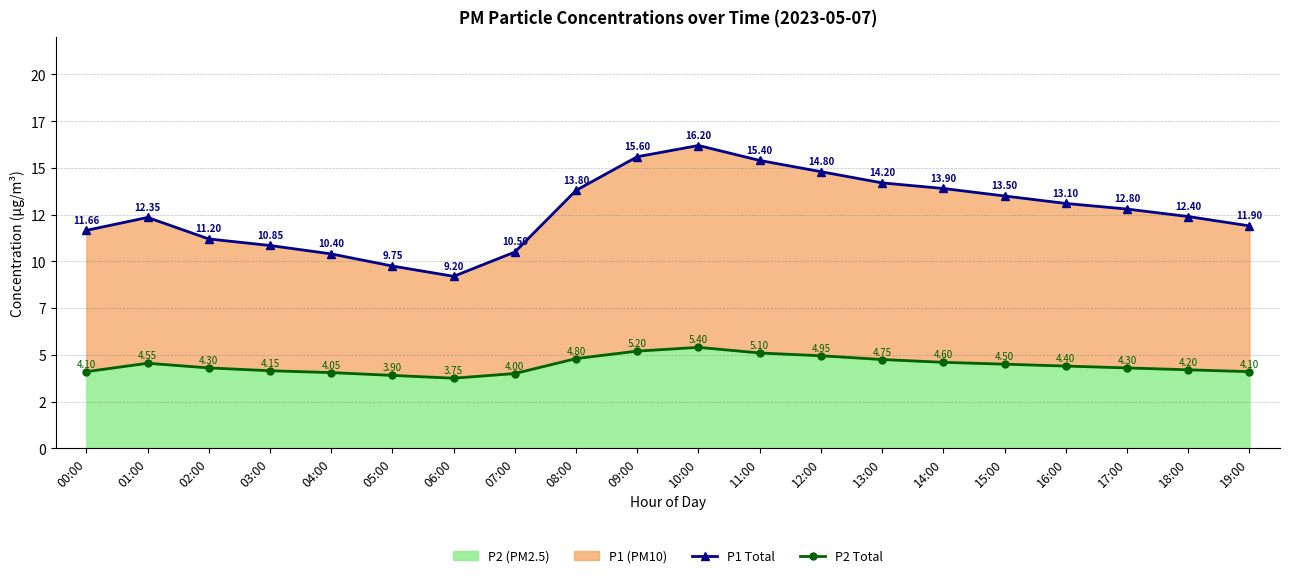

How many data points in P2 Total are above 4?

17